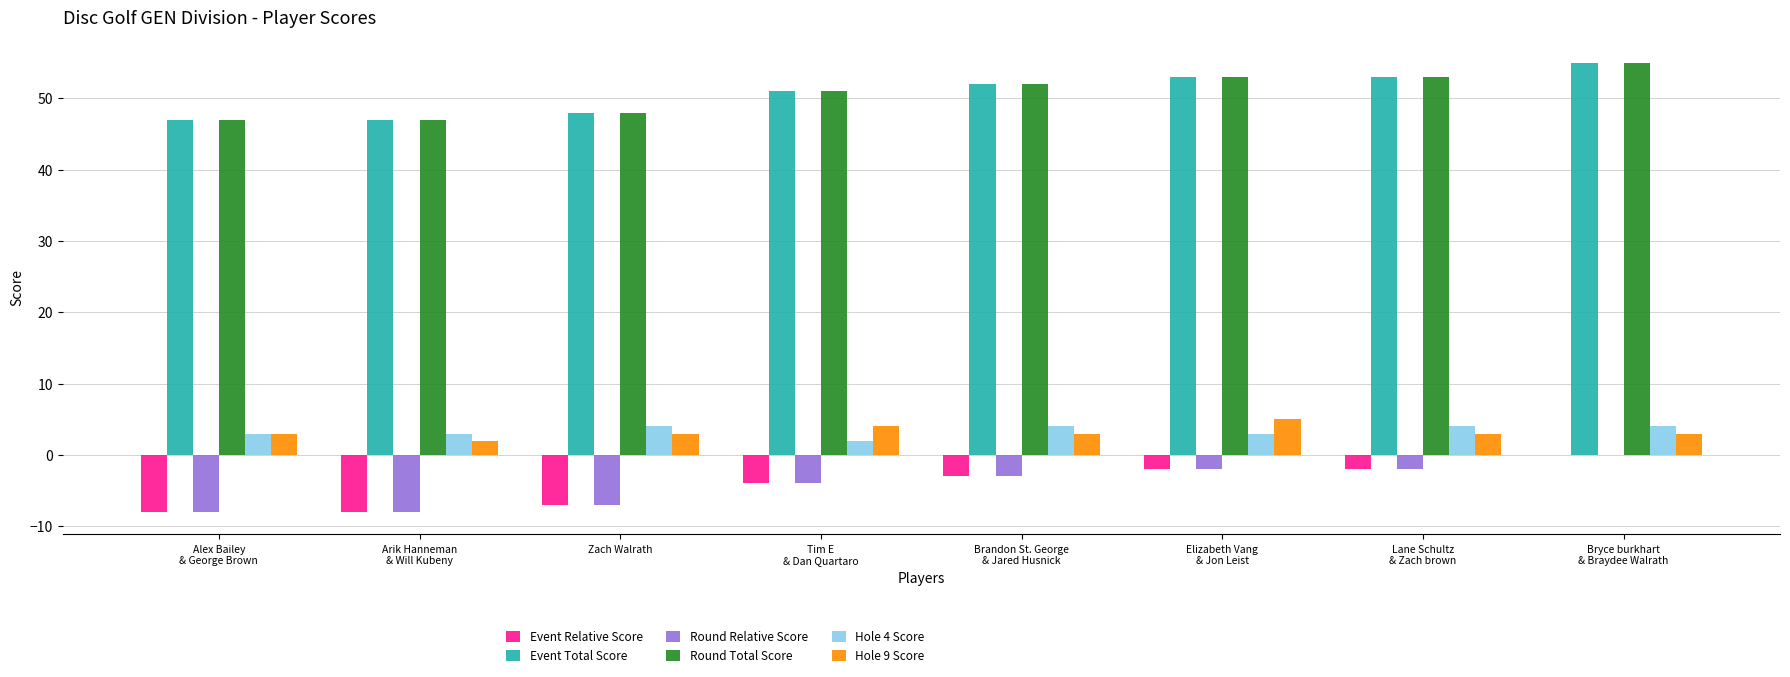

Reading left to right, list all the values displayed in this chart.

Event Relative Score: Alex Bailey
& George Brown=-8	Arik Hanneman
& Will Kubeny=-8	Zach Walrath=-7	Tim E
& Dan Quartaro=-4	Brandon St. George
& Jared Husnick=-3	Elizabeth Vang
& Jon Leist=-2	Lane Schultz
& Zach brown=-2	Bryce burkhart
& Braydee Walrath=0
Event Total Score: Alex Bailey
& George Brown=47	Arik Hanneman
& Will Kubeny=47	Zach Walrath=48	Tim E
& Dan Quartaro=51	Brandon St. George
& Jared Husnick=52	Elizabeth Vang
& Jon Leist=53	Lane Schultz
& Zach brown=53	Bryce burkhart
& Braydee Walrath=55
Round Relative Score: Alex Bailey
& George Brown=-8	Arik Hanneman
& Will Kubeny=-8	Zach Walrath=-7	Tim E
& Dan Quartaro=-4	Brandon St. George
& Jared Husnick=-3	Elizabeth Vang
& Jon Leist=-2	Lane Schultz
& Zach brown=-2	Bryce burkhart
& Braydee Walrath=0
Round Total Score: Alex Bailey
& George Brown=47	Arik Hanneman
& Will Kubeny=47	Zach Walrath=48	Tim E
& Dan Quartaro=51	Brandon St. George
& Jared Husnick=52	Elizabeth Vang
& Jon Leist=53	Lane Schultz
& Zach brown=53	Bryce burkhart
& Braydee Walrath=55
Hole 4 Score: Alex Bailey
& George Brown=3	Arik Hanneman
& Will Kubeny=3	Zach Walrath=4	Tim E
& Dan Quartaro=2	Brandon St. George
& Jared Husnick=4	Elizabeth Vang
& Jon Leist=3	Lane Schultz
& Zach brown=4	Bryce burkhart
& Braydee Walrath=4
Hole 9 Score: Alex Bailey
& George Brown=3	Arik Hanneman
& Will Kubeny=2	Zach Walrath=3	Tim E
& Dan Quartaro=4	Brandon St. George
& Jared Husnick=3	Elizabeth Vang
& Jon Leist=5	Lane Schultz
& Zach brown=3	Bryce burkhart
& Braydee Walrath=3